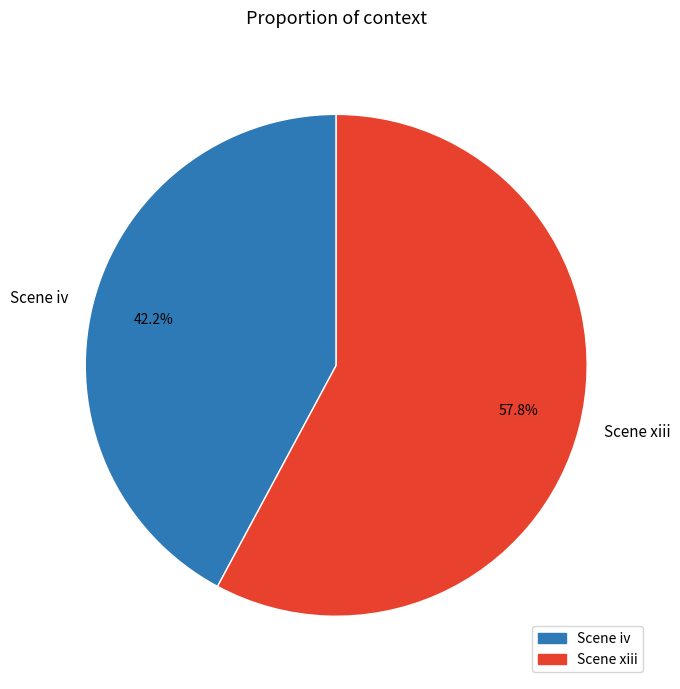

Count the number of slices in the pie.

2